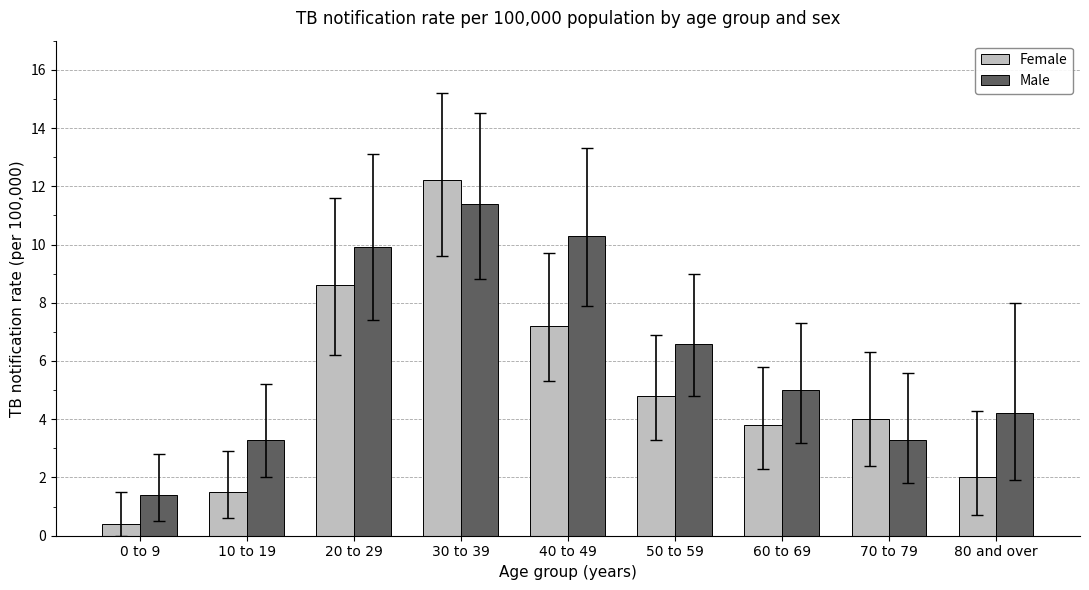

Reading left to right, extract all data points from this chart.

Female: 0 to 9=0.4	10 to 19=1.5	20 to 29=8.6	30 to 39=12.2	40 to 49=7.2	50 to 59=4.8	60 to 69=3.8	70 to 79=4.0	80 and over=2.0
Male: 0 to 9=1.4	10 to 19=3.3	20 to 29=9.9	30 to 39=11.4	40 to 49=10.3	50 to 59=6.6	60 to 69=5.0	70 to 79=3.3	80 and over=4.2